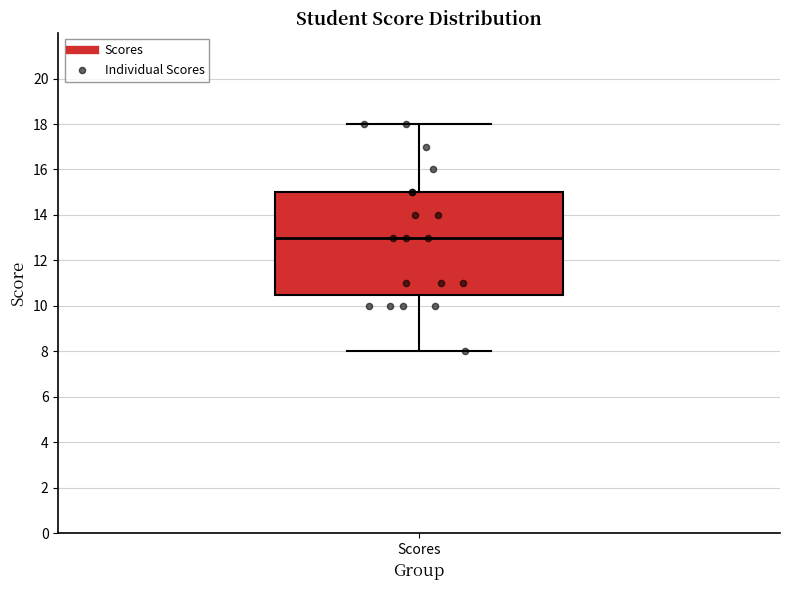

Read this box plot against the y-axis: the position of the median line, the range covered by the box, and the ends of both whiskers. The values are not printed on the chart, so give them approximately, as read against the axis.

median 13.0, box 10.6 to 15.0, whiskers 8.0 to 18.0